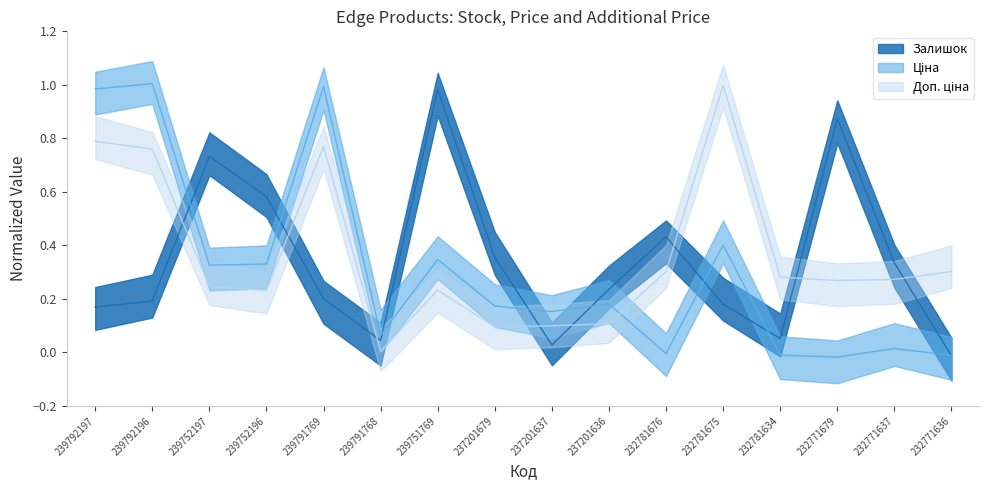

What is the difference between the Доп. ціна values at 239752197 and 239791768?

0.2